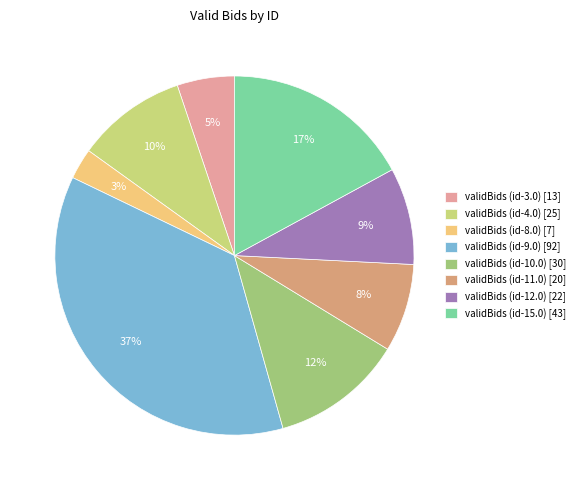

Which slice is the smallest?

validBids (id-8.0) [7]